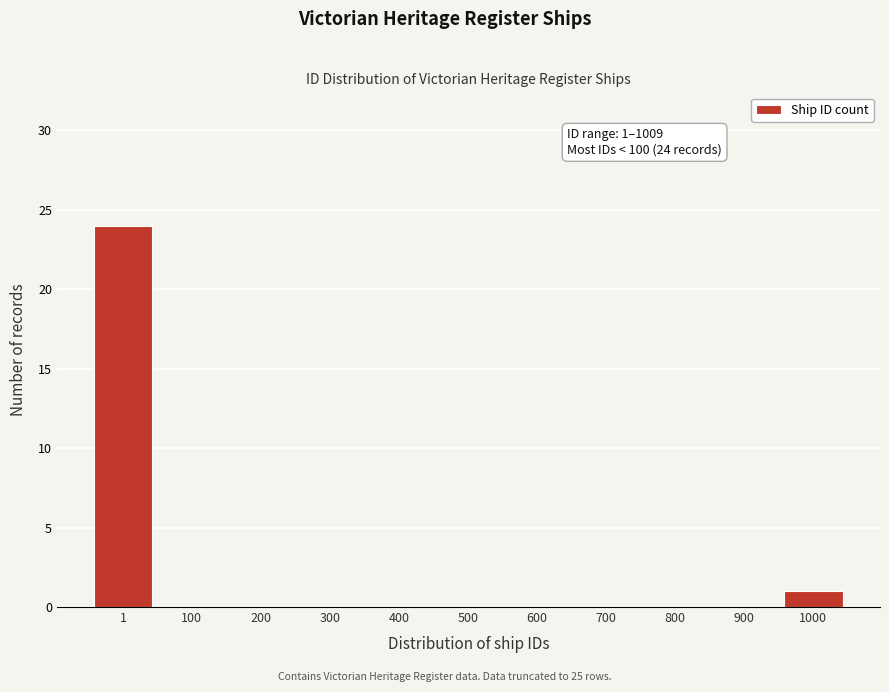

Reading right to left, transcribe all the data shown in this chart.

1000=1	900=0	800=0	700=0	600=0	500=0	400=0	300=0	200=0	100=0	1=24